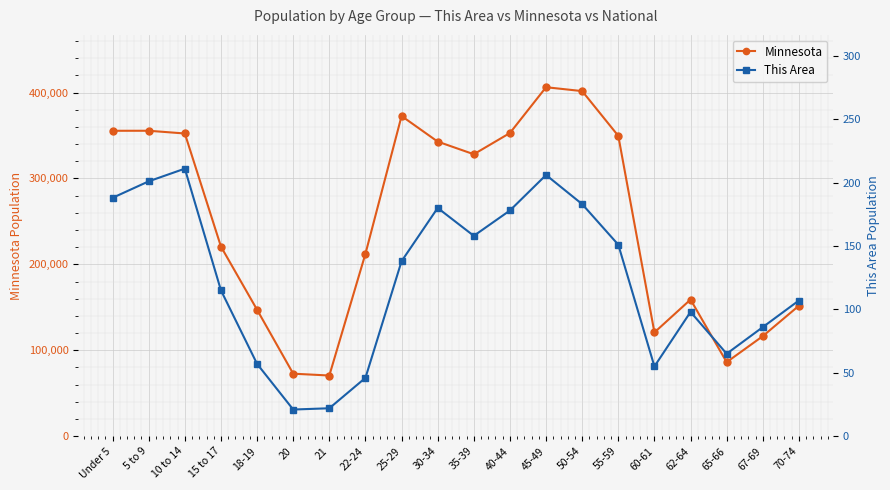

What is the difference between the maximum and minimum values in the Minnesota series?

335609